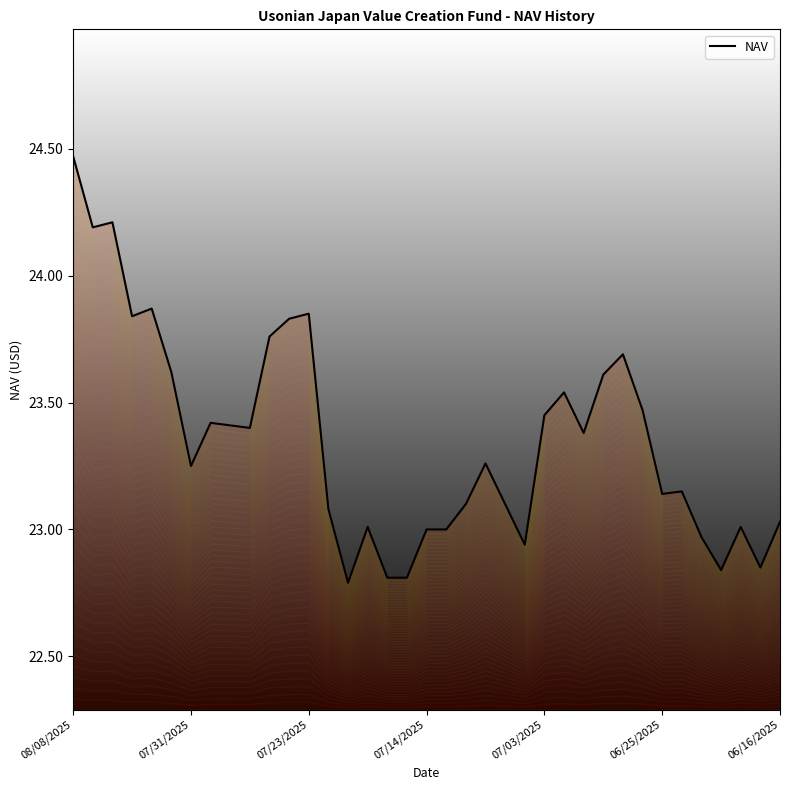

Is it true that the value at 17 is 38.2?

False